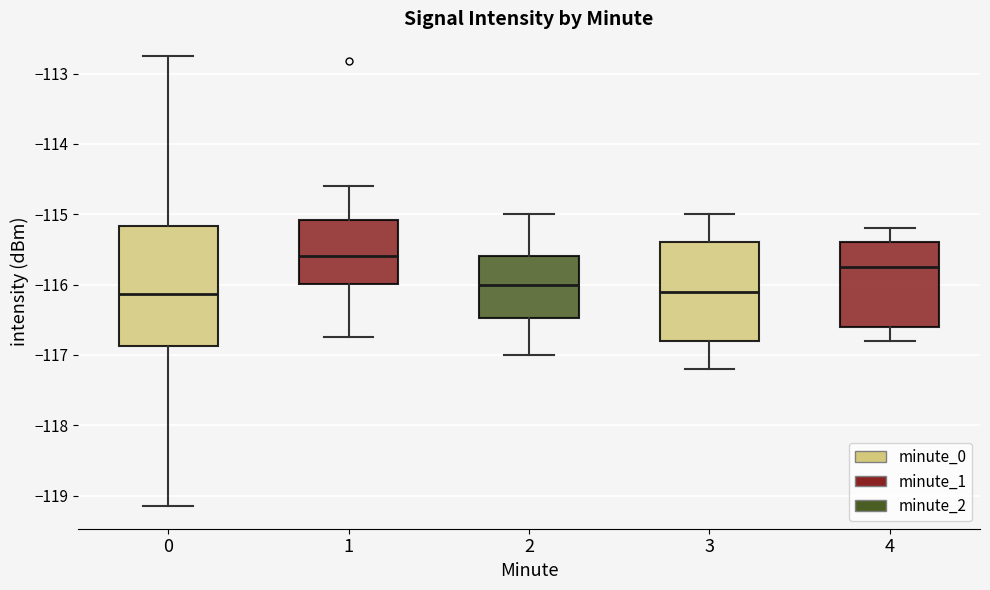

Where does the lower whisker of the box at x = 1 end on the y-axis? The values are not printed on the chart, so give them approximately, as read against the axis.

-116.7